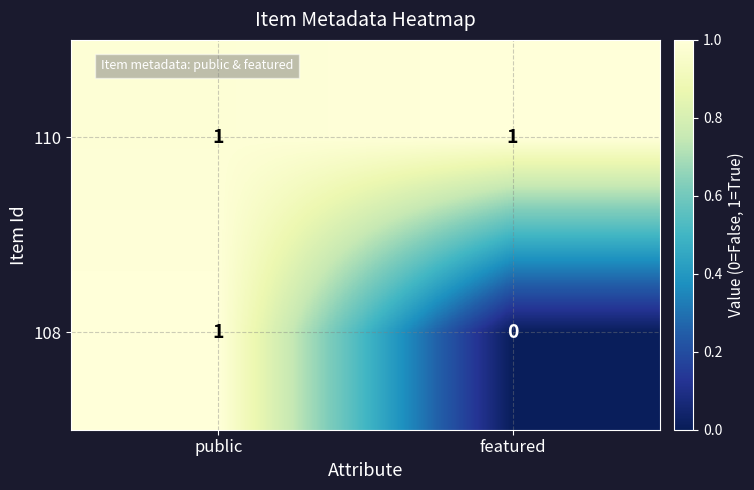

Which series has the largest range (max minus min)?

108